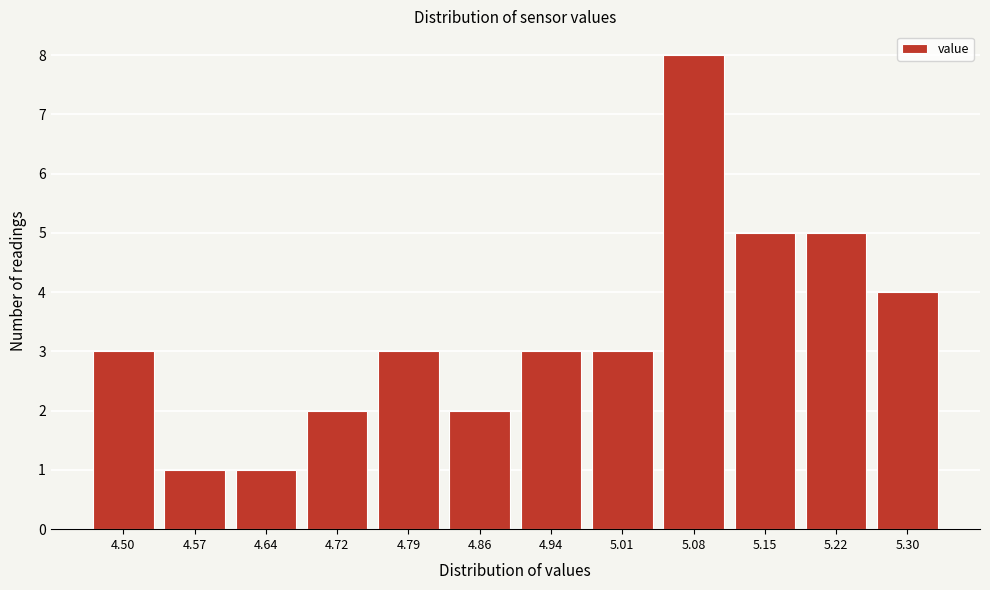

Reading left to right, extract all data points from this chart.

4.50=3	4.57=1	4.64=1	4.72=2	4.79=3	4.86=2	4.94=3	5.01=3	5.08=8	5.15=5	5.22=5	5.30=4